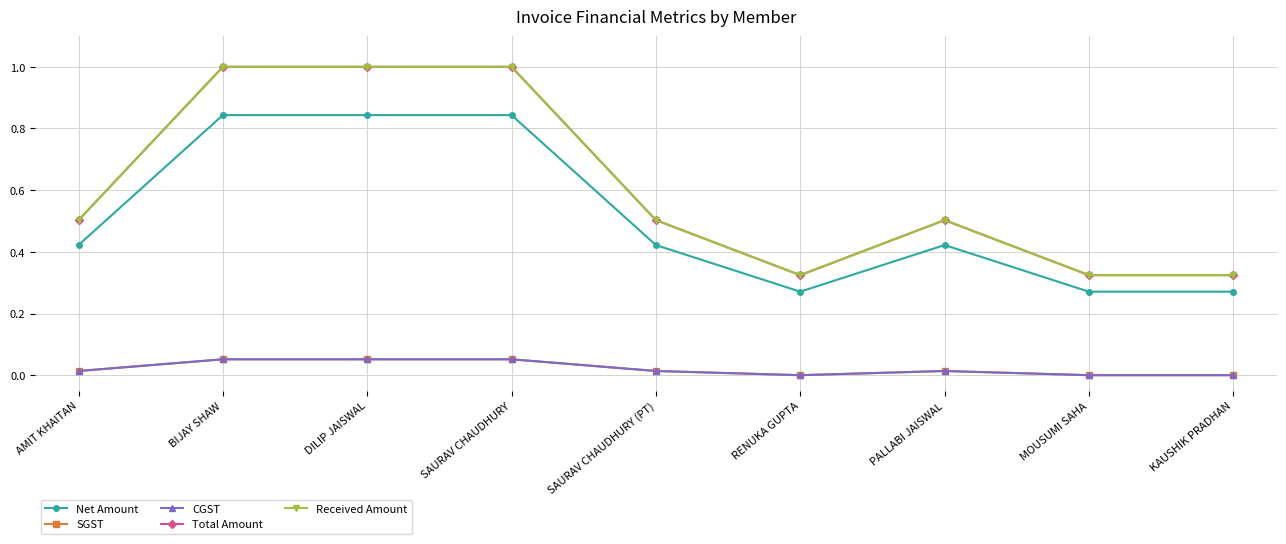

True or false: SGST and CGST cross at least once.

False